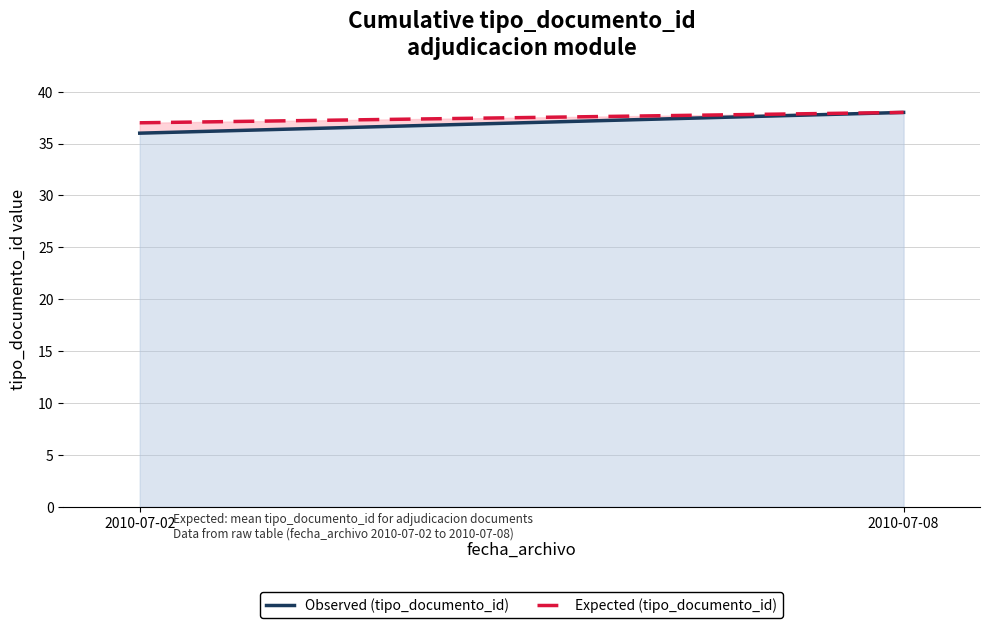

What is the spread (max minus min) of values at 2010-07-02?

1